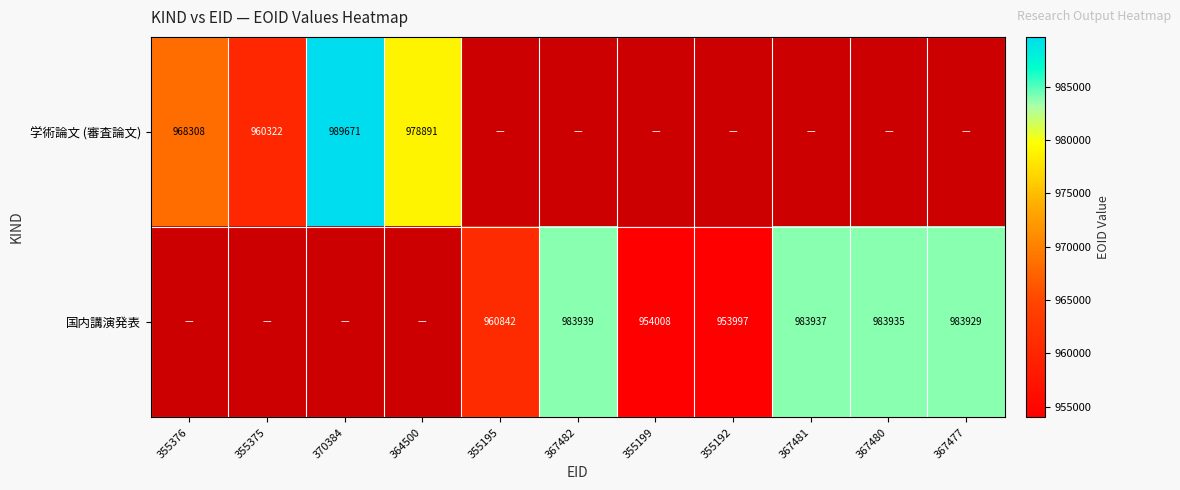

The 国内講演発表 series shows 983935 at 367480. True or false?

True